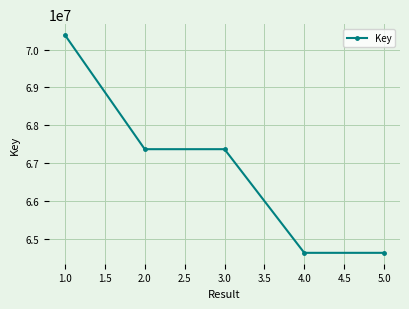

Between 5.0 and 3.0, which is larger?

3.0